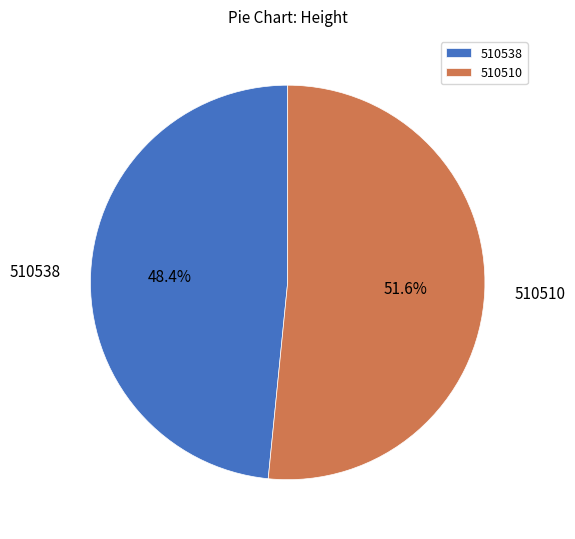

How many segments does this pie chart have?

2